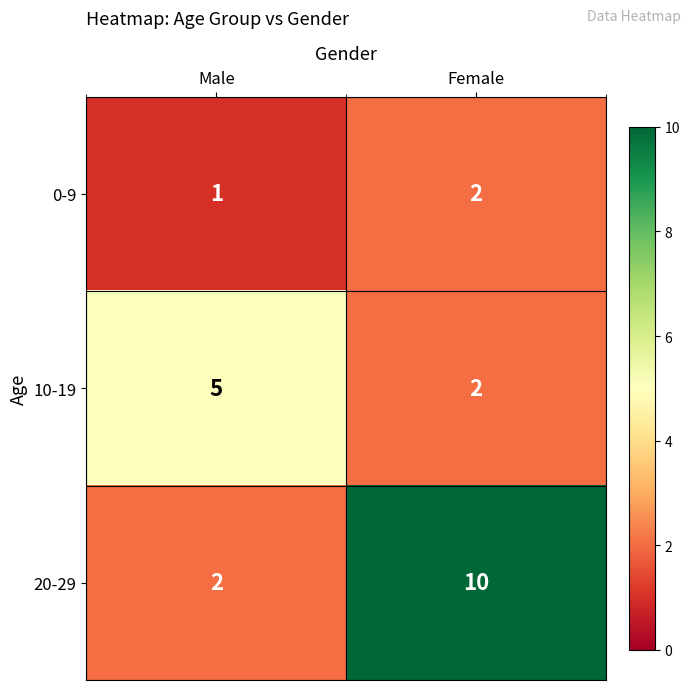

Reading left to right, list all the values displayed in this chart.

0-9: 1	2
10-19: 5	2
20-29: 2	10